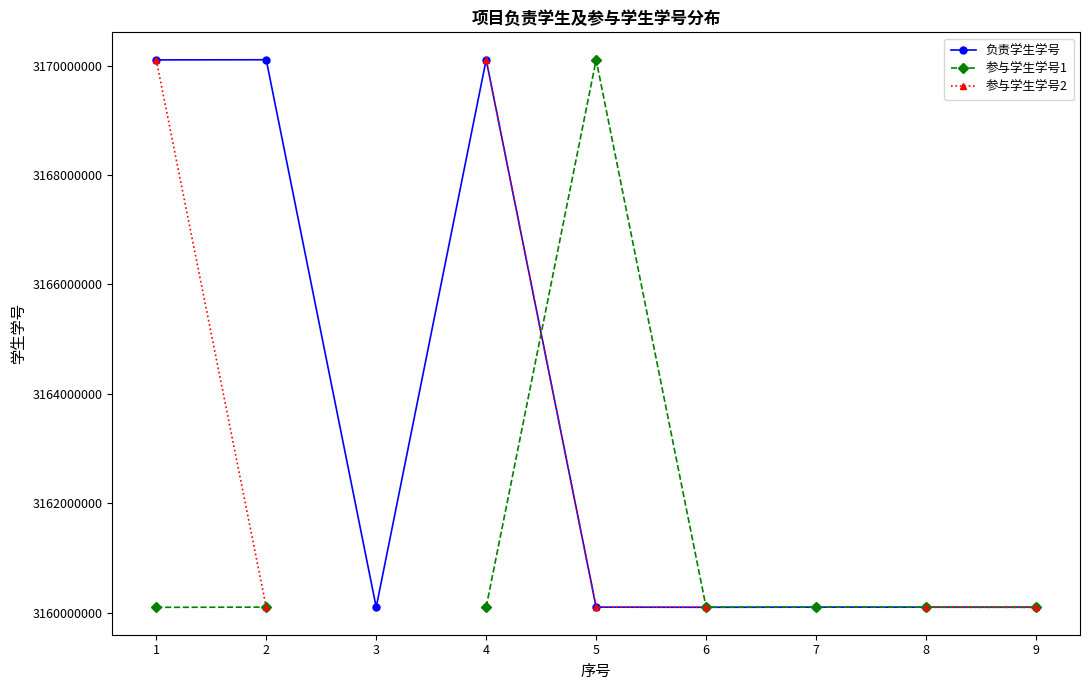

At which category does the chart reach its peak across all series?

4